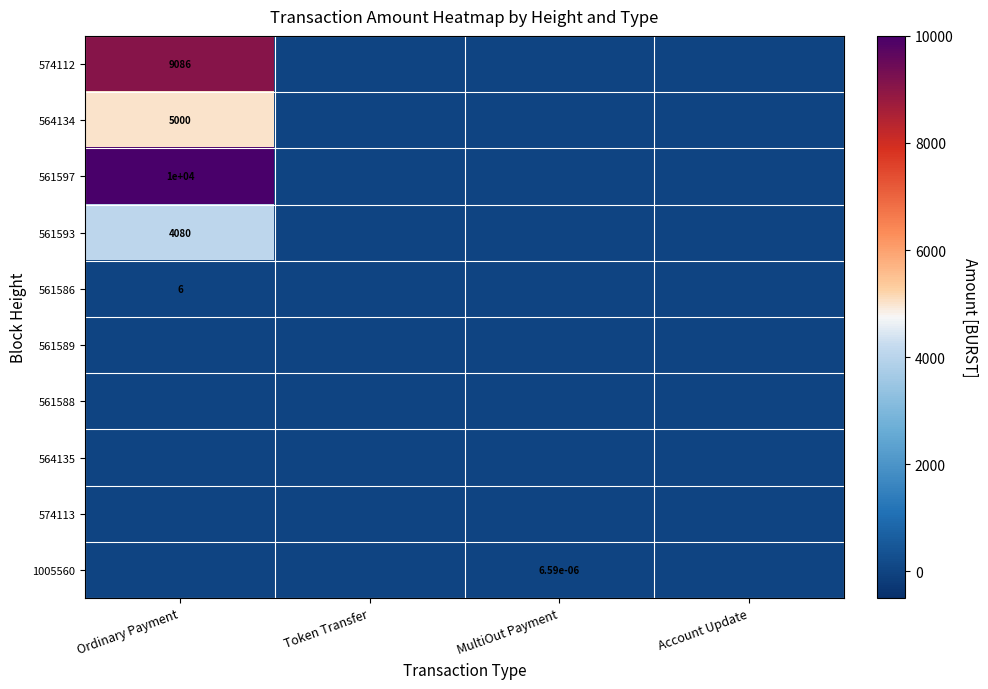

Is it true that 574112 equals 12766.7 at Ordinary Payment?

False